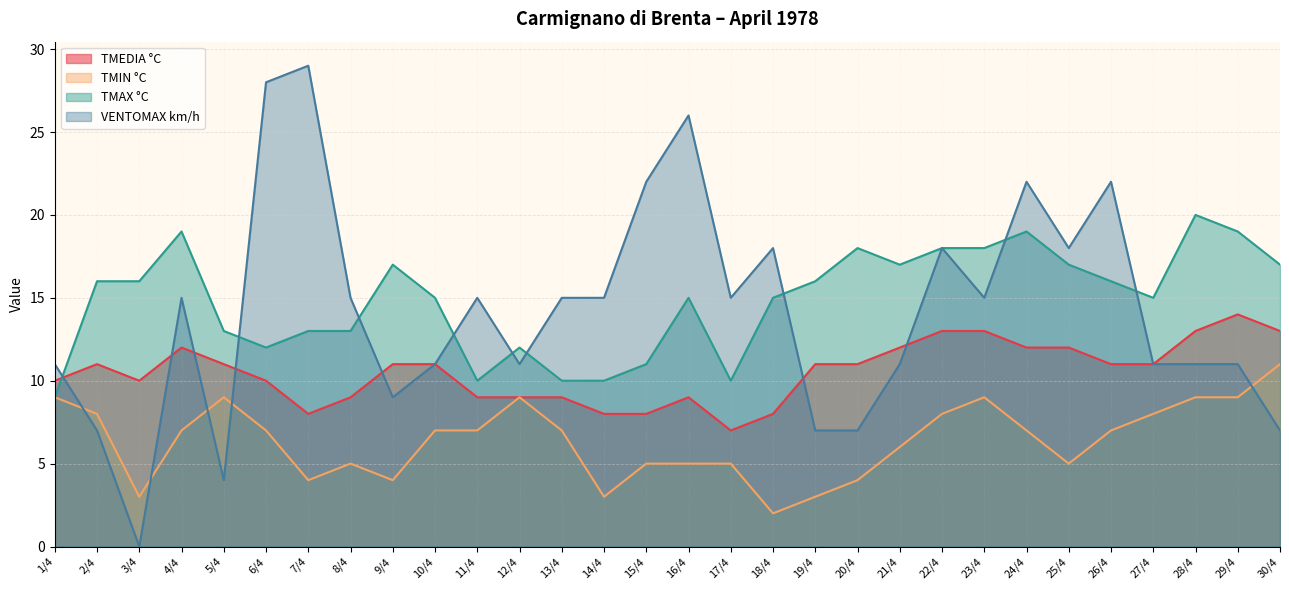

How many interior local peaks does the TMEDIA °C series have?

4